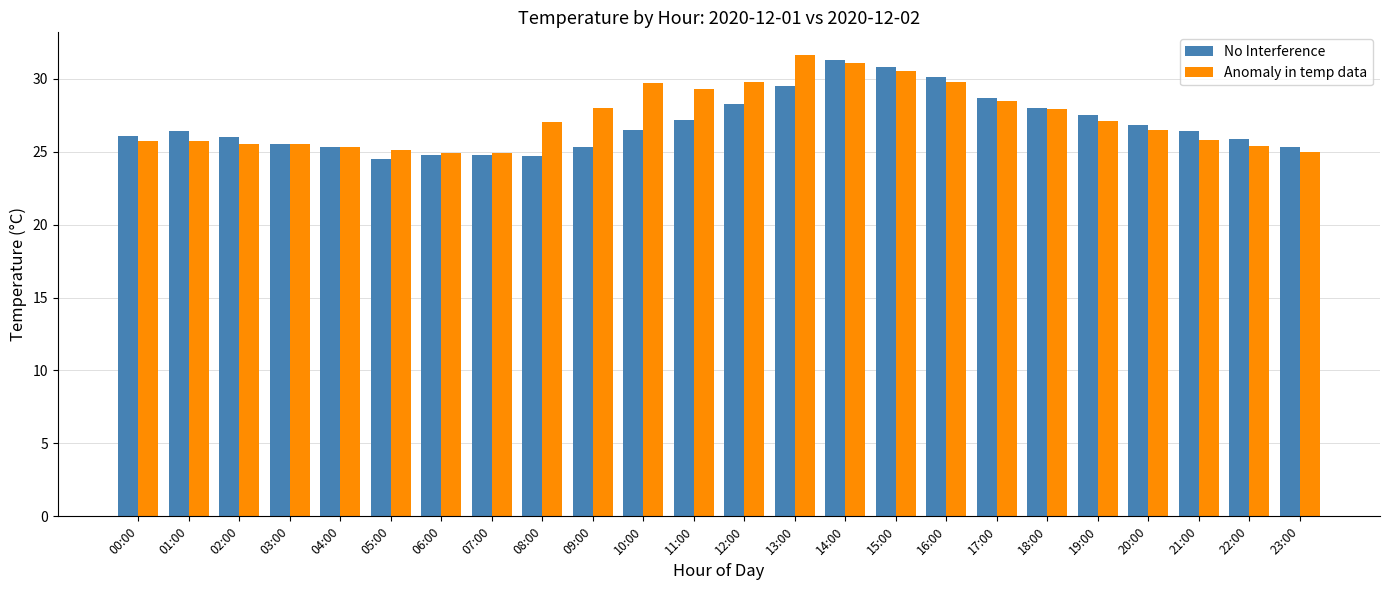

How many categories are shown in the chart?

24